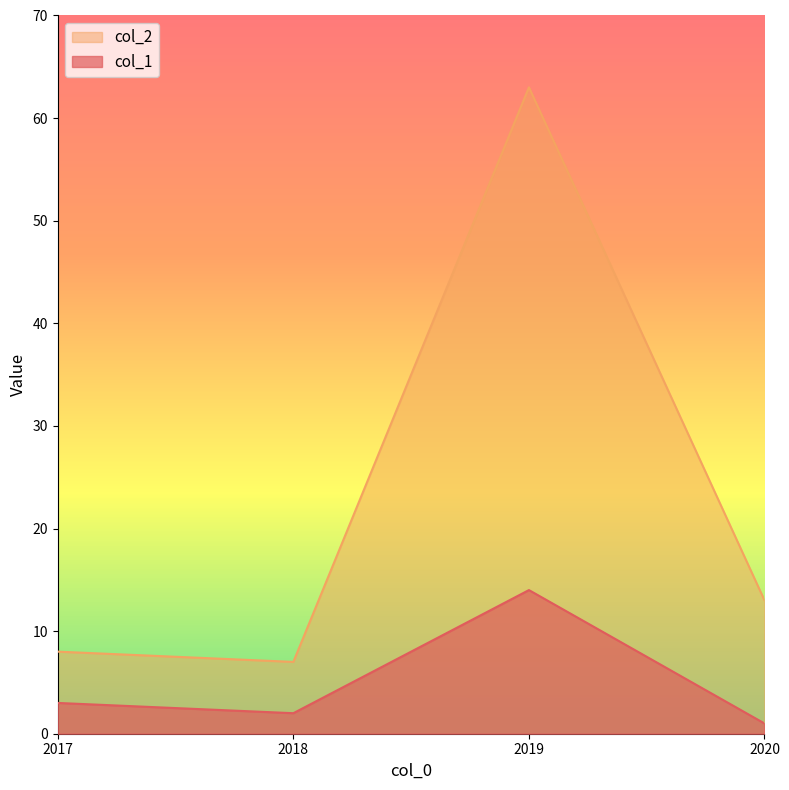

What is the greatest value displayed?

63